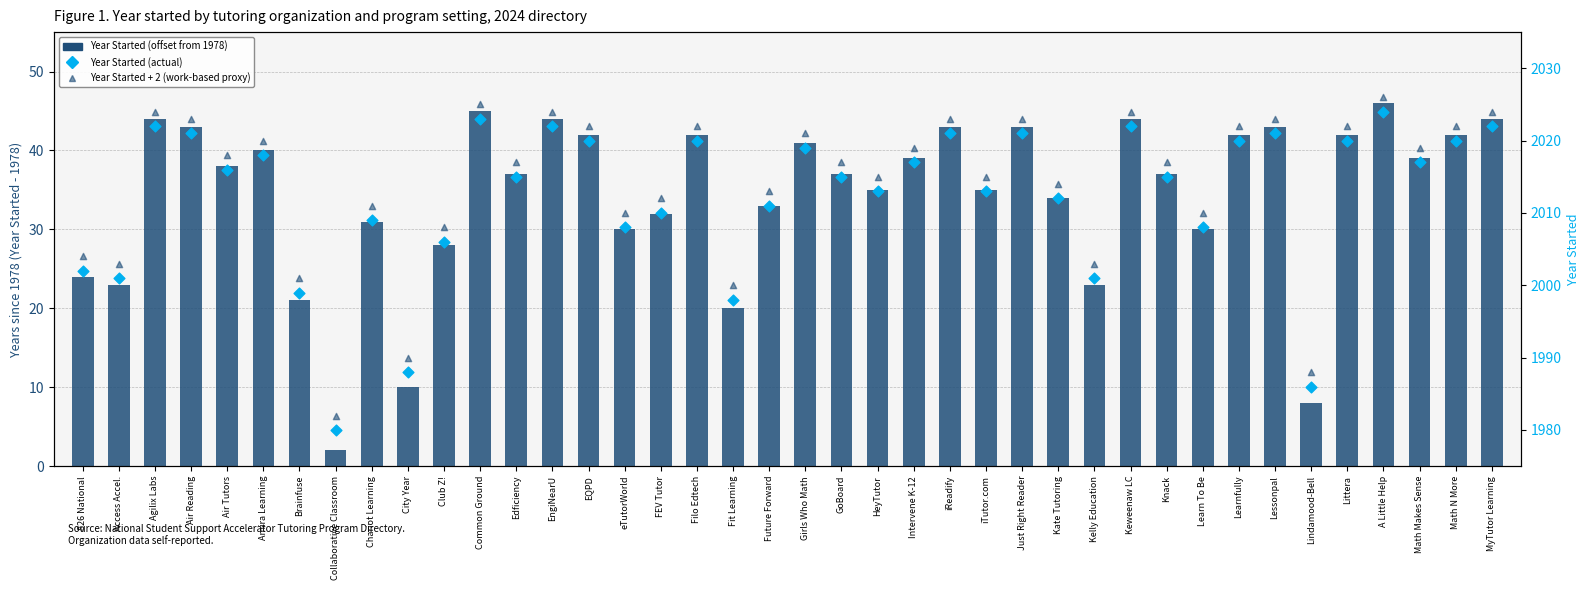

Which series has the widest spread of Y values?

Year Started (offset from 1978)